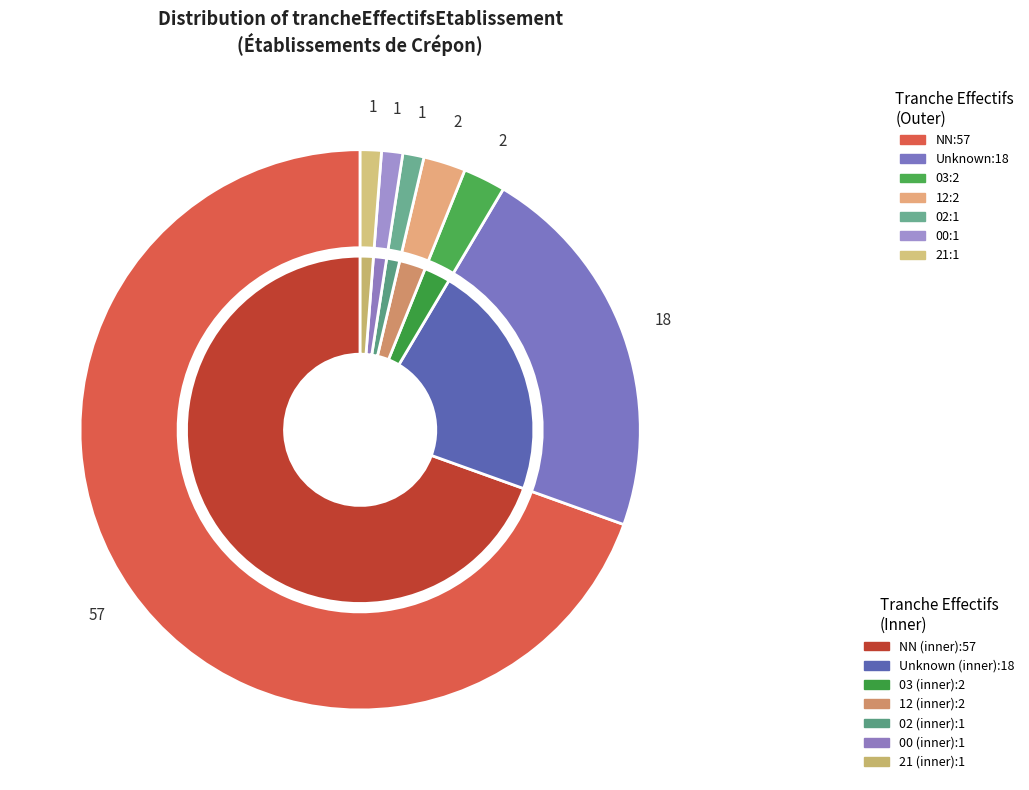

What percentage is the NN slice, to the nearest percent?

70%